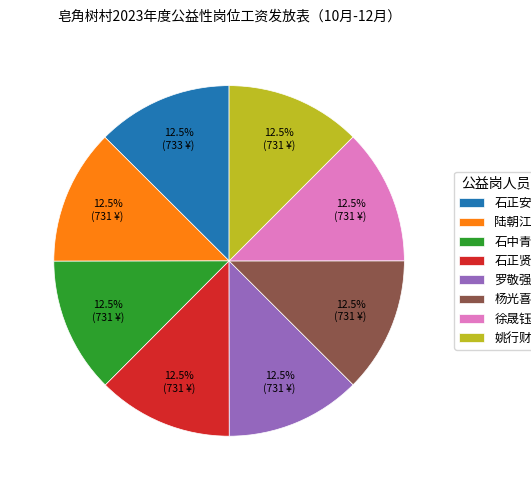

Combined, do 石正安 and 石中青 account for over 50%?

No